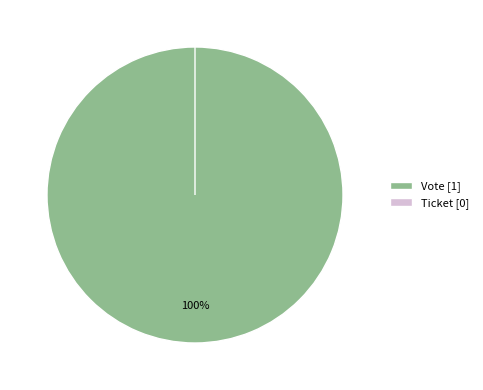

To the nearest percent, what percentage of the pie is Vote?

100%